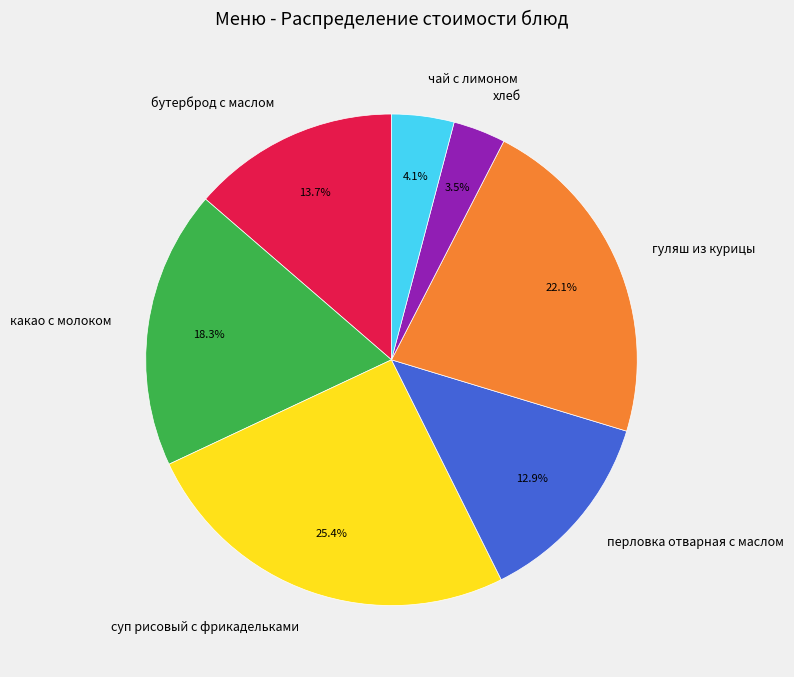

Combined, do хлеб and чай с лимоном account for over 50%?

No